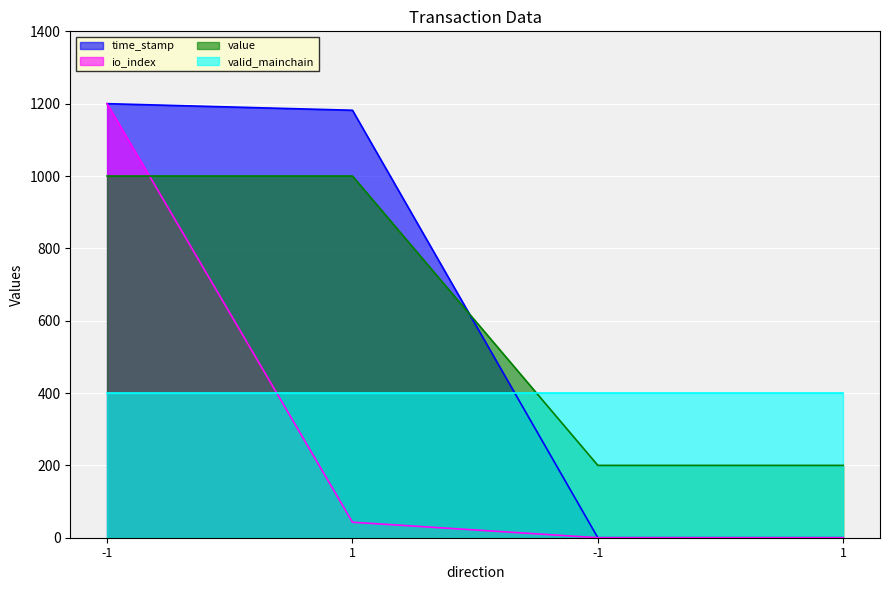

At how many categories does at least one series exceed 532?

2